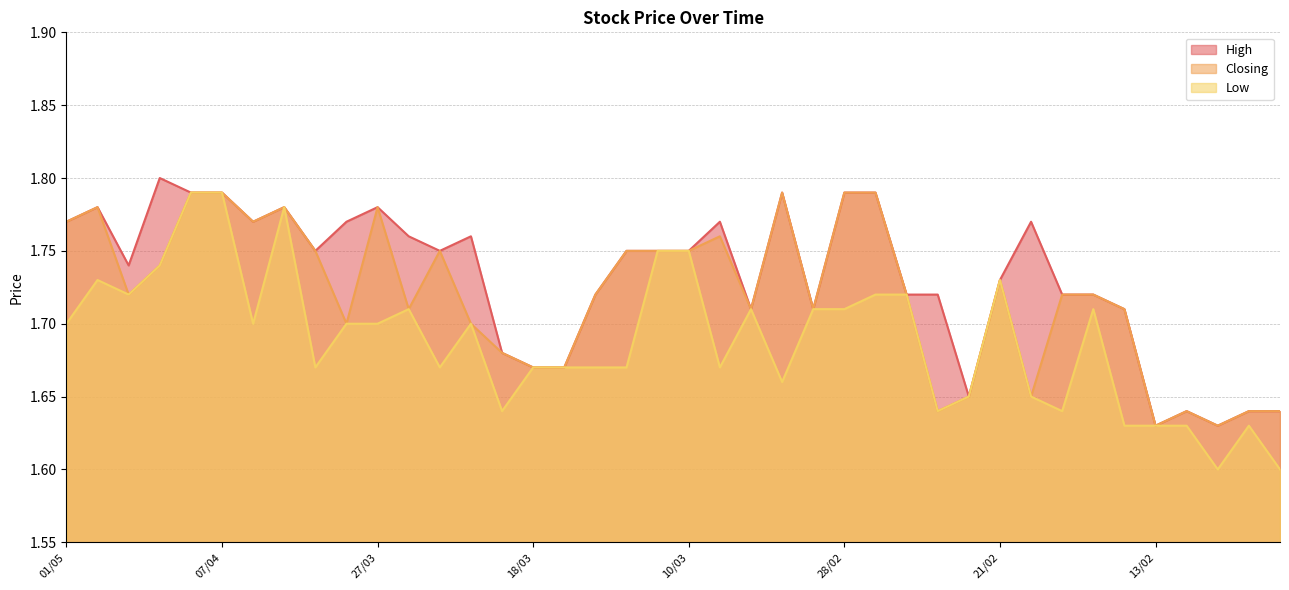

How many series are shown in this chart?

3